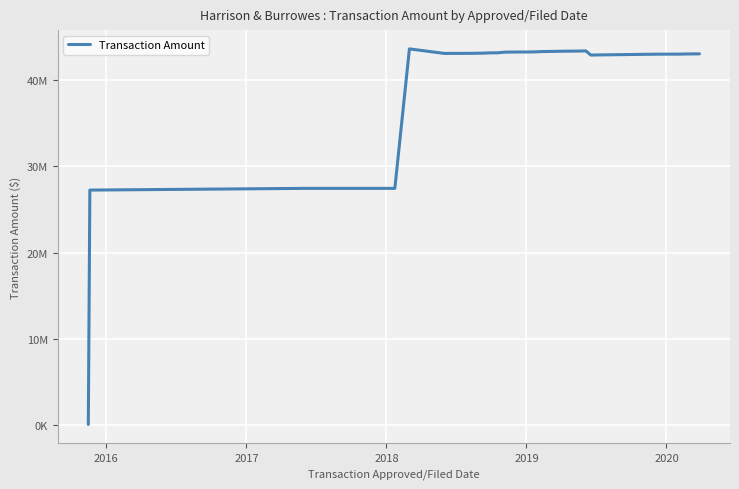

Does the chart display data point markers on the line(s)?

No